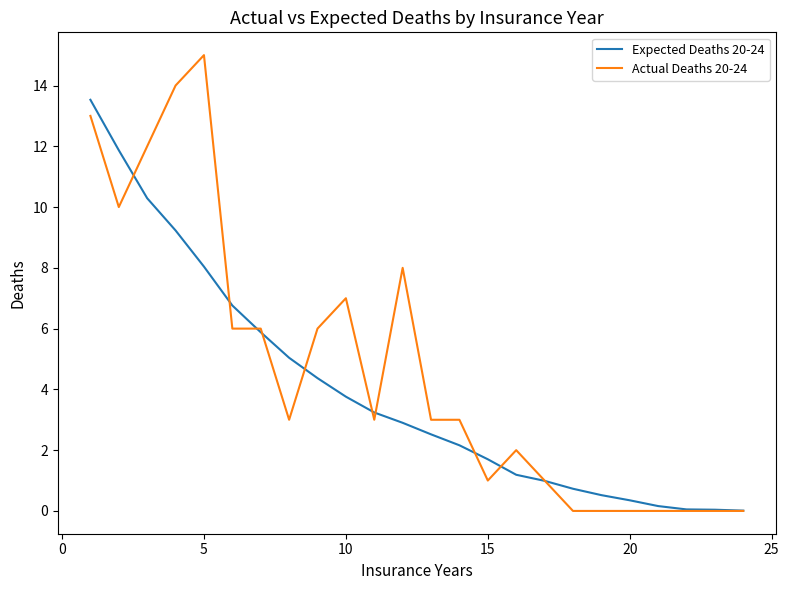

Which series has the largest range (max minus min)?

Actual Deaths 20-24